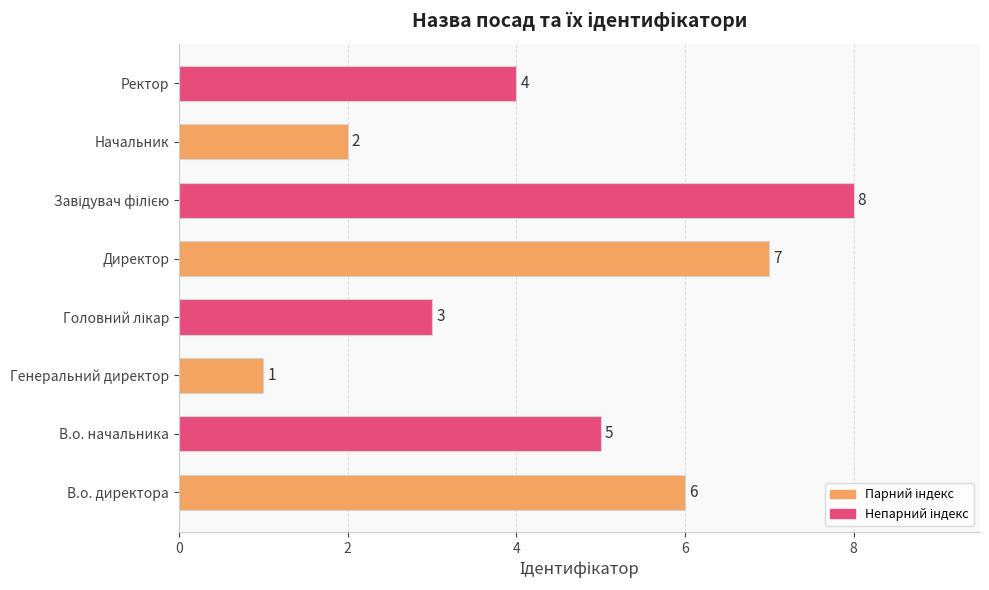

Approximately how many times larger is the value at В.о. начальника compared to Начальник?

2.5